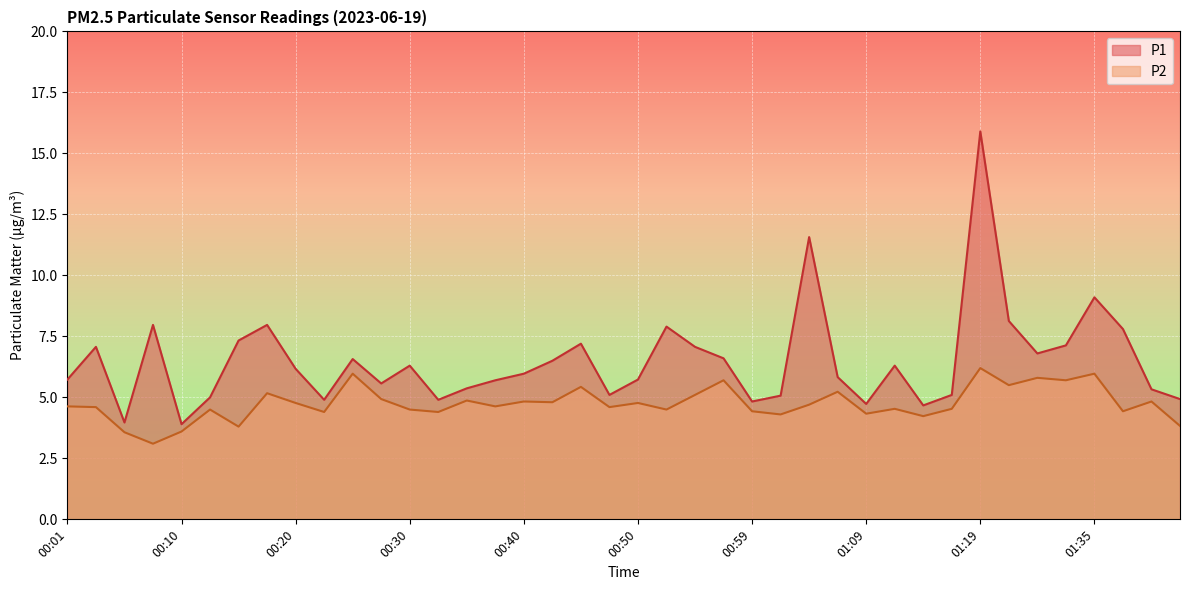

Does the chart display data point markers on the line(s)?

No